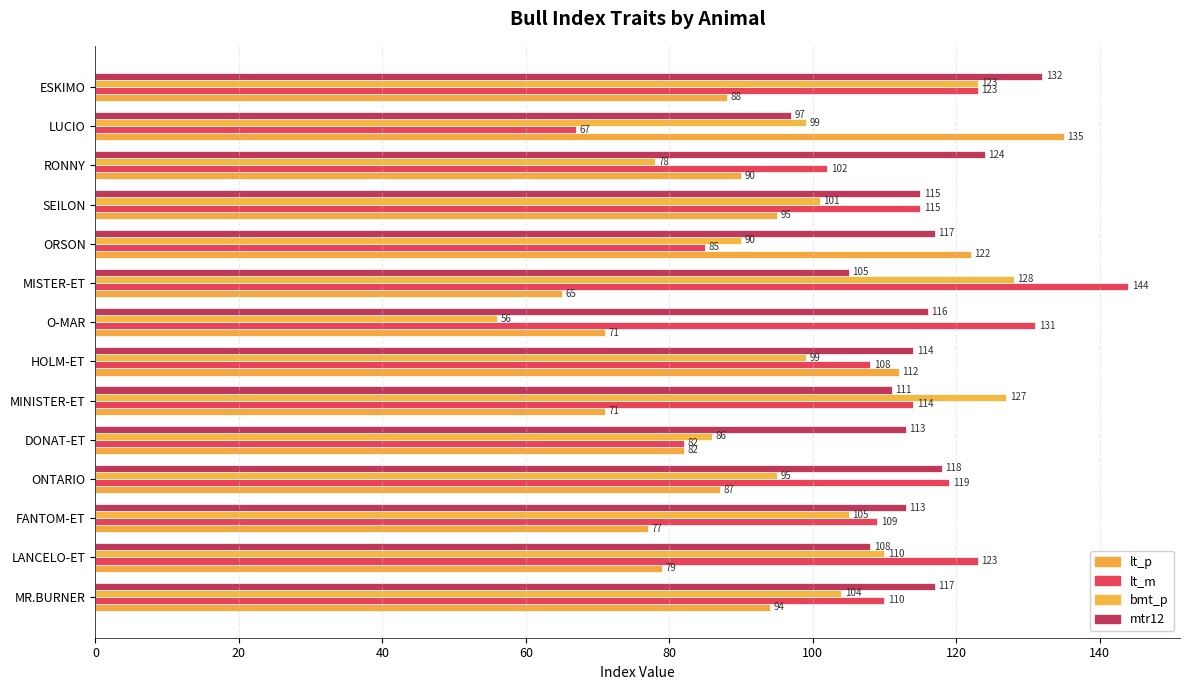

At which label is mtr12 closest to 114?

HOLM-ET